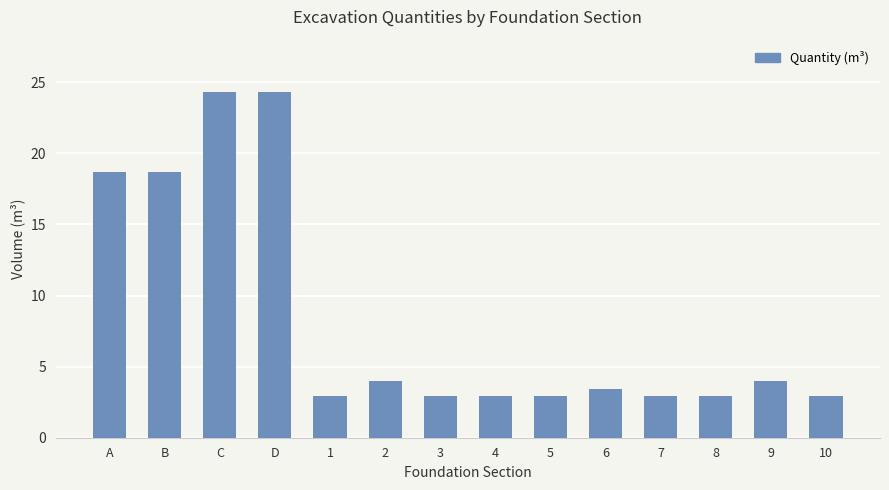

What is the ratio of the value at 2 to the value at 5?

1.4